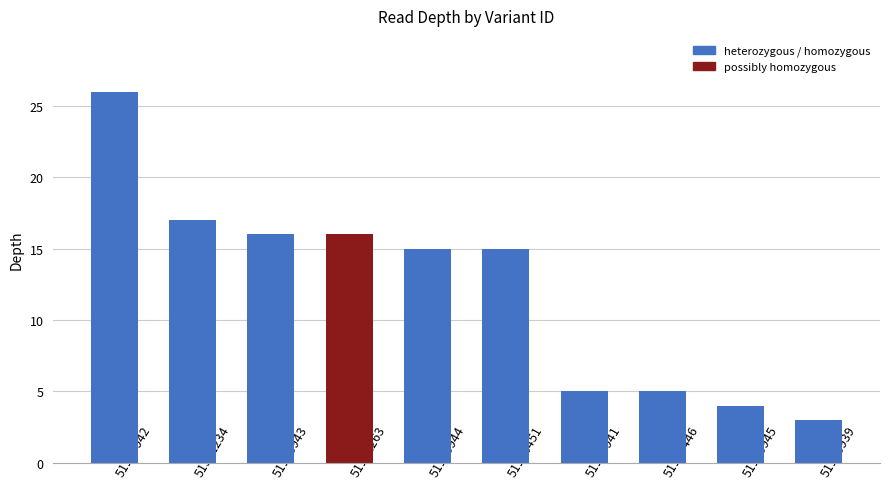

What is the average value?

12